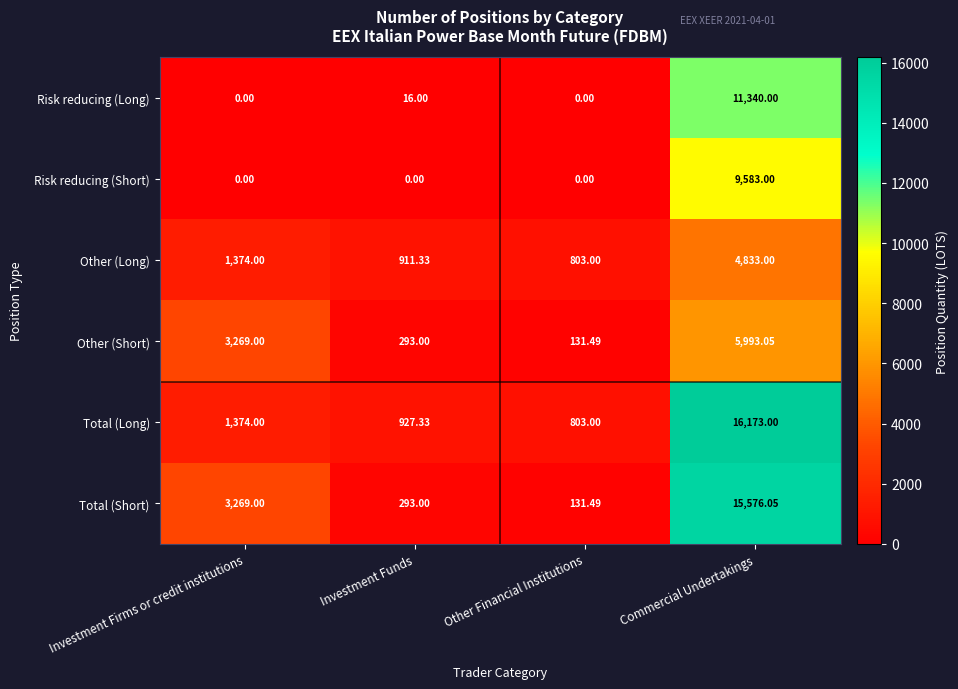

Which series has the largest range (max minus min)?

Total (Short)